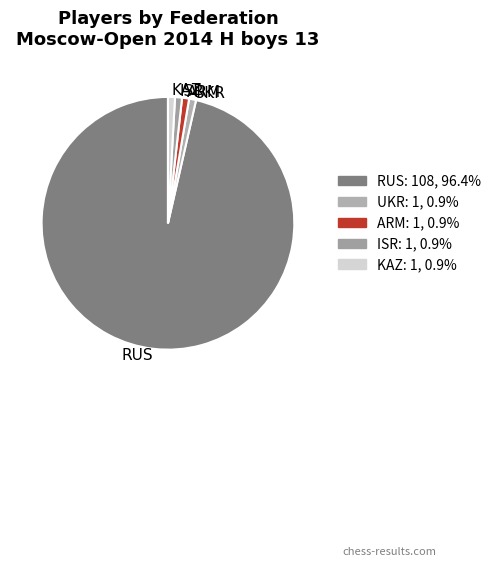

Approximately how many times larger is the value at ARM compared to KAZ?

1.0